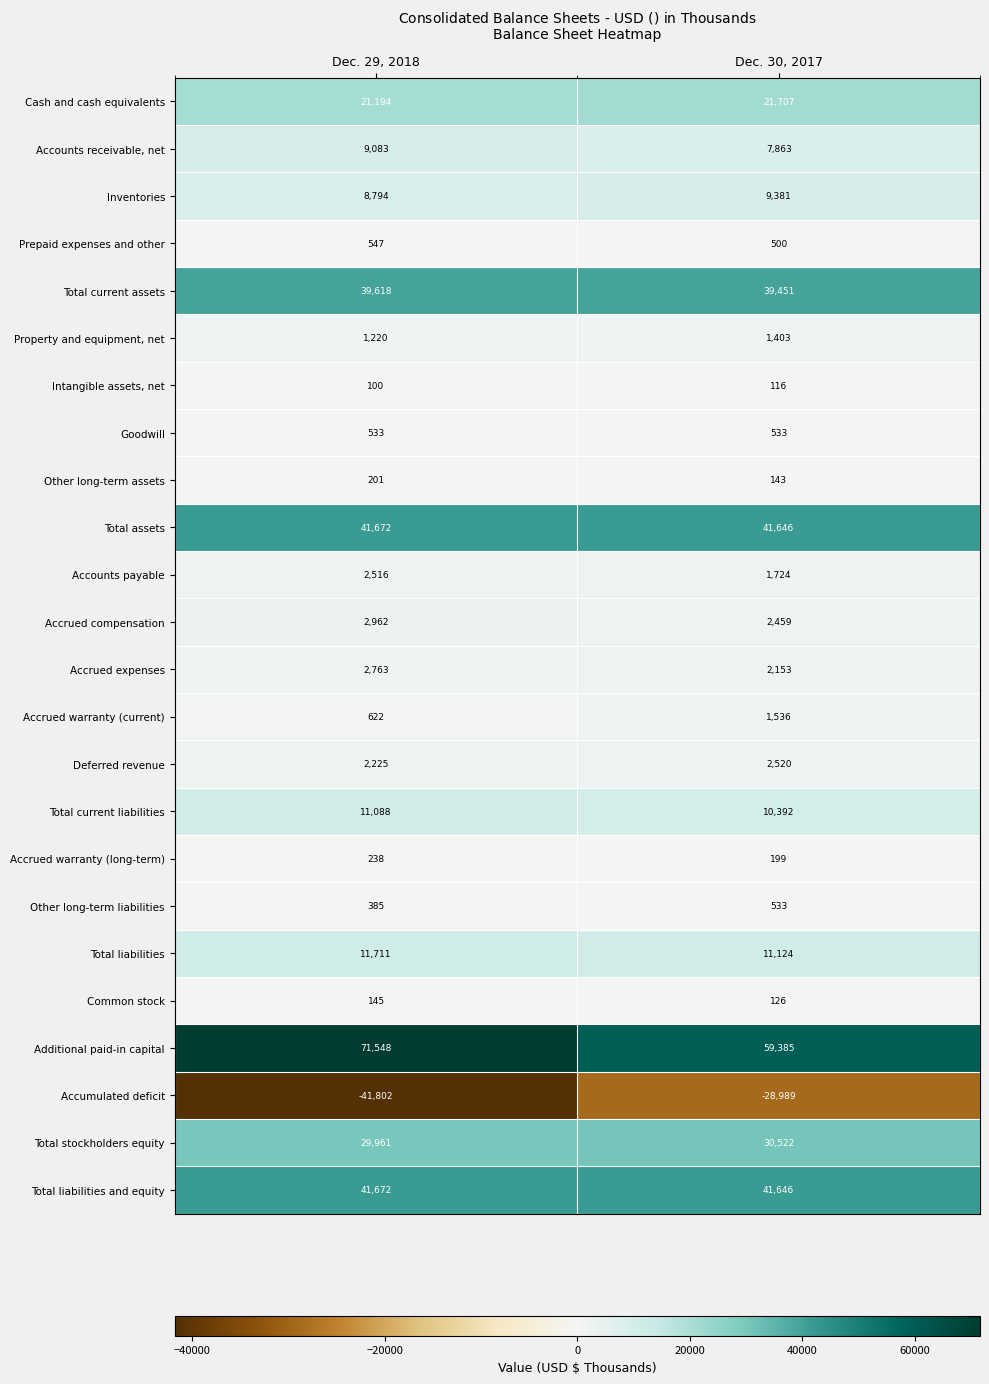

Read the Other long-term liabilities value at Dec. 30, 2017.

533